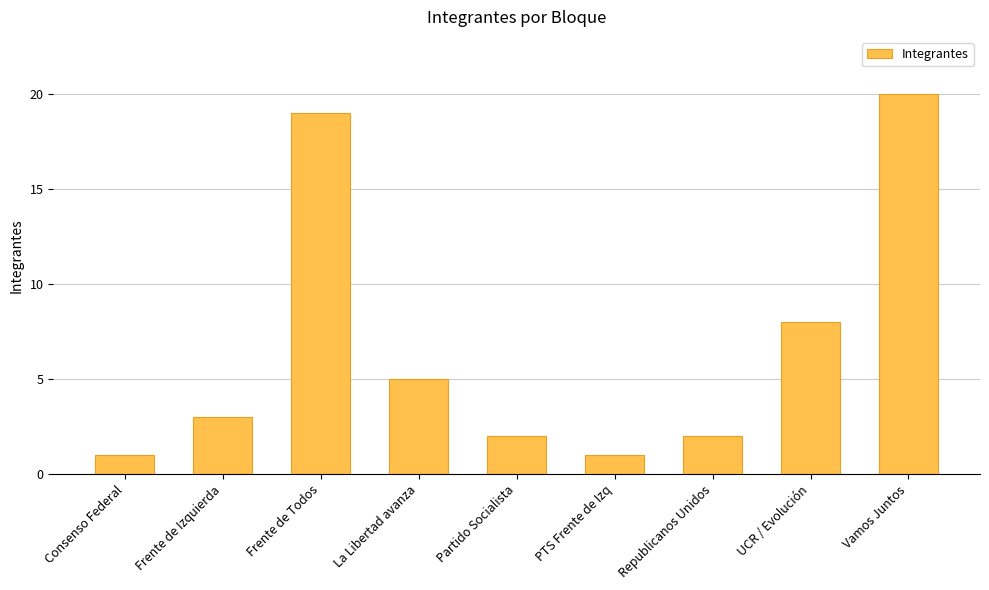

Are the bars grouped side by side (vs. stacked)?

No